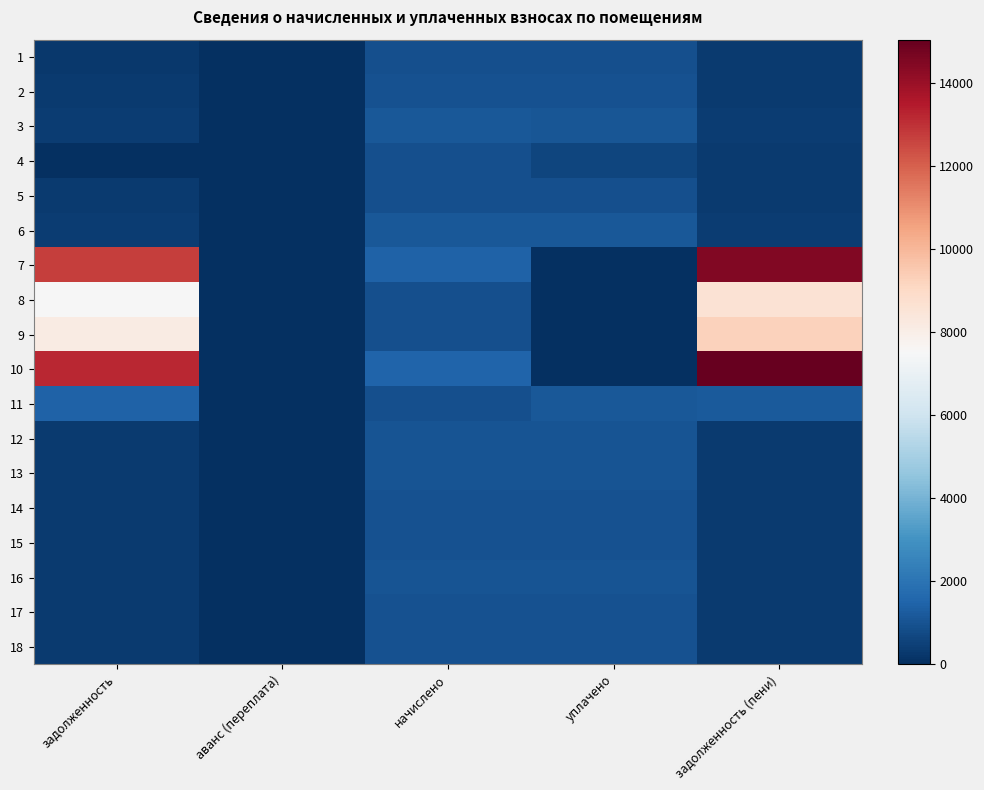

Reading left to right, what are all the values shown in this chart?

1: задолженность=291.9	аванс (переплата)=0.0	начислено=913.7	уплачено=901.0	задолженность (пени)=304.6
2: задолженность=311.2	аванс (переплата)=0.0	начислено=974.2	уплачено=960.6	задолженность (пени)=324.7
3: задолженность=356.7	аванс (переплата)=0.0	начислено=1116.7	уплачено=1101.2	задолженность (пени)=372.2
4: задолженность=0.0	аванс (переплата)=0.0	начислено=922.3	уплачено=614.9	задолженность (пени)=307.4
5: задолженность=294.6	аванс (переплата)=0.0	начислено=922.3	уплачено=909.5	задолженность (пени)=307.4
6: задолженность=362.9	аванс (переплата)=0.0	начислено=1136.2	уплачено=1120.4	задолженность (пени)=378.7
7: задолженность=12704.1	аванс (переплата)=0.0	начислено=1423.4	уплачено=0.0	задолженность (пени)=14469.2
8: задолженность=7500.8	аванс (переплата)=0.0	начислено=909.4	уплачено=0.0	задолженность (пени)=8611.7
9: задолженность=8116.0	аванс (переплата)=0.0	начислено=909.4	уплачено=0.0	задолженность (пени)=9243.6
10: задолженность=13205.4	аванс (переплата)=0.0	начислено=1479.6	уплачено=0.0	задолженность (пени)=15040.1
11: задолженность=1448.7	аванс (переплата)=0.0	начислено=898.6	уплачено=1154.2	задолженность (пени)=1209.4
12: задолженность=335.3	аванс (переплата)=0.0	начислено=1049.8	уплачено=1035.2	задолженность (пени)=349.9
13: задолженность=333.3	аванс (переплата)=0.0	начислено=1043.3	уплачено=1028.8	задолженность (пени)=347.8
14: задолженность=305.7	аванс (переплата)=0.0	начислено=956.9	уплачено=943.6	задолженность (пени)=319.0
15: задолженность=305.0	аванс (переплата)=0.0	начислено=954.7	уплачено=941.5	задолженность (пени)=318.2
16: задолженность=331.2	аванс (переплата)=0.0	начислено=1036.8	уплачено=1022.4	задолженность (пени)=345.6
17: задолженность=307.1	аванс (переплата)=0.0	начислено=961.2	уплачено=947.9	задолженность (пени)=320.4
18: задолженность=307.1	аванс (переплата)=0.0	начислено=961.2	уплачено=947.9	задолженность (пени)=320.4